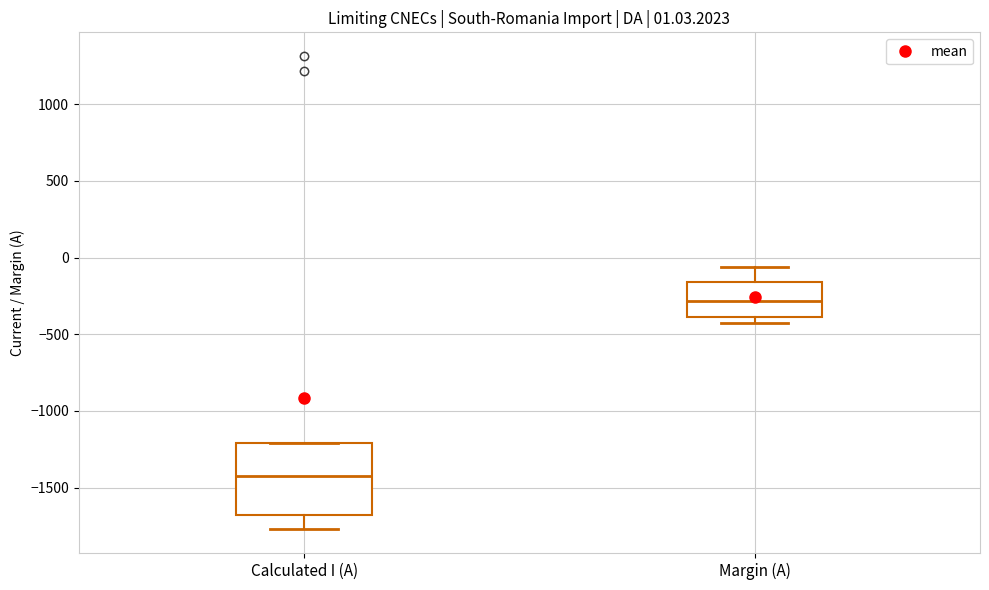

Comparing the boxes themselves (not the whiskers), which one is the tallest?

Calculated I (A)